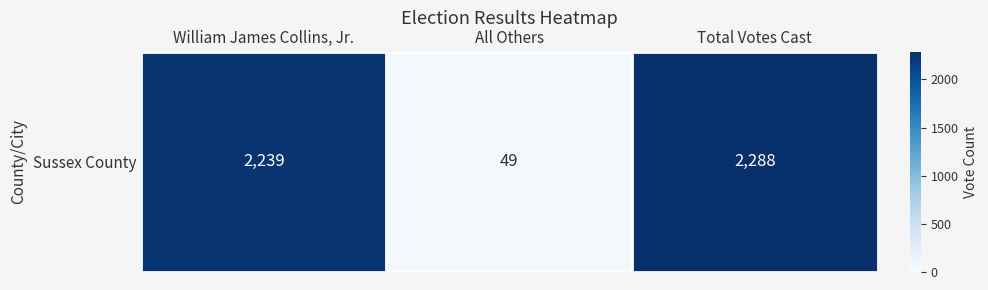

What is the smallest value displayed?

49